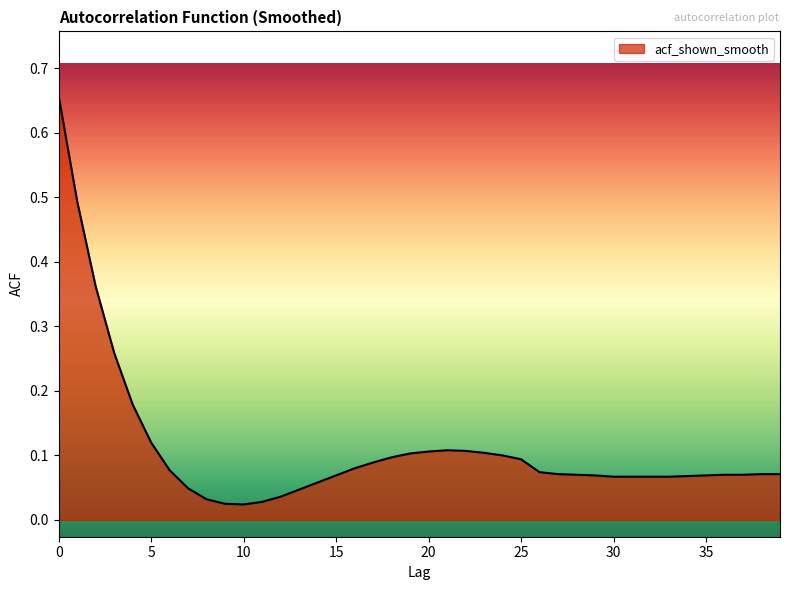

What is the difference between the maximum and minimum values?

0.6